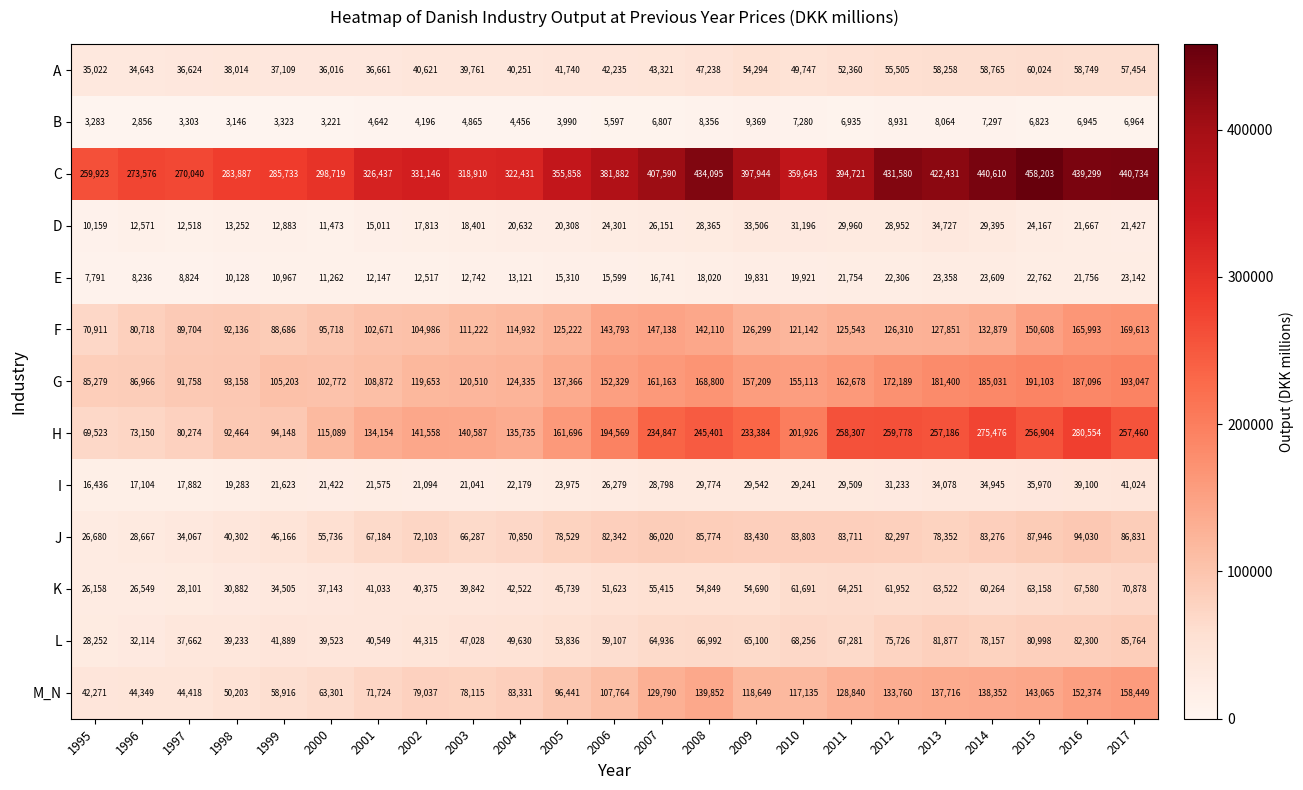

How many categories are shown in the chart?

23